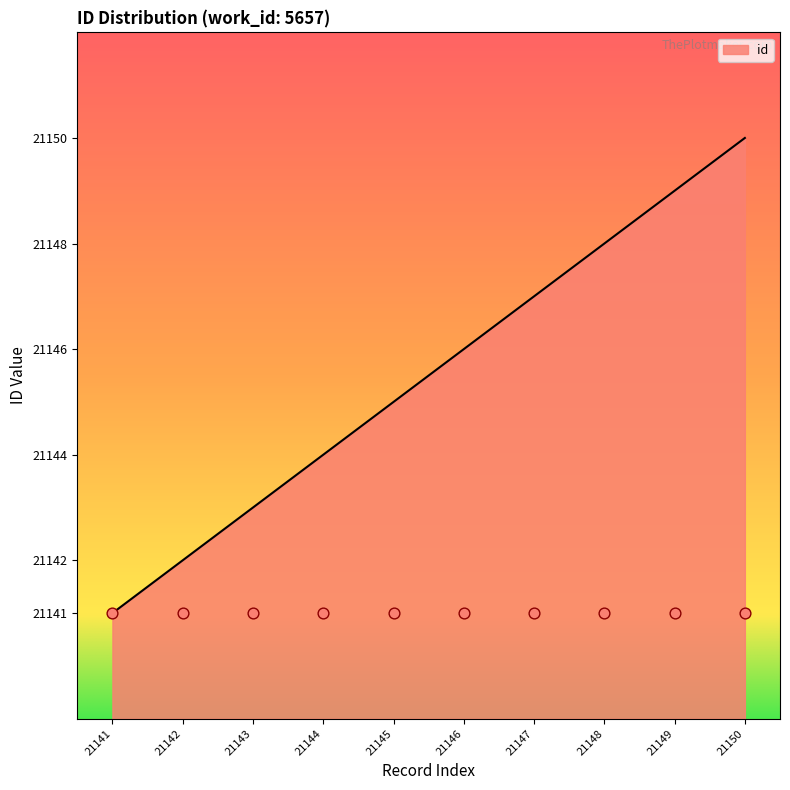

Which has a higher value, 21142 or 21147?

21147